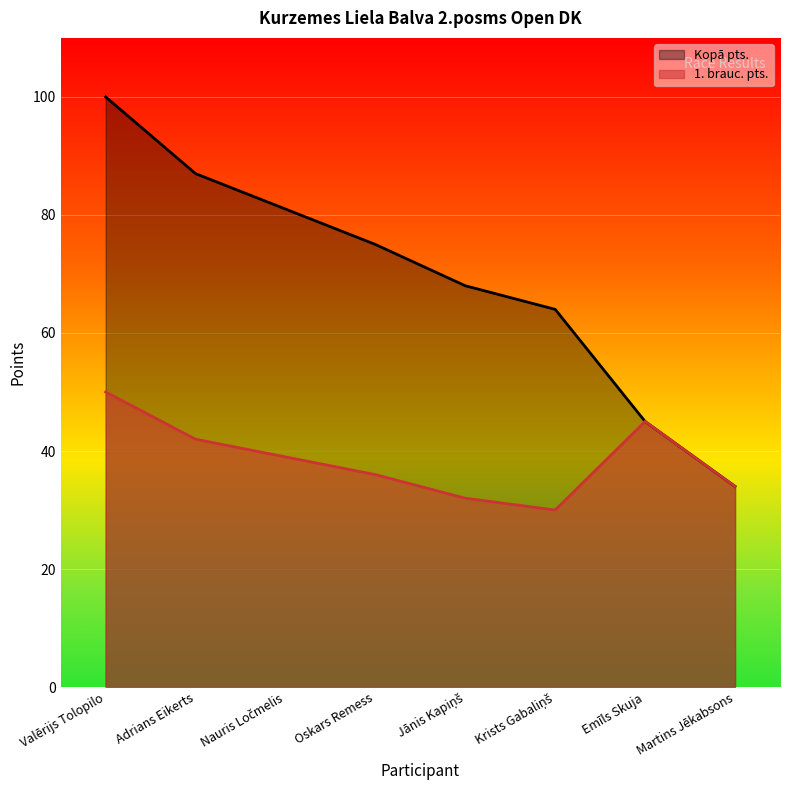

Is the value of Kopā pts. at Adrians Eikerts greater than the value of 1. brauc. pts. at Jānis Kapiņš?

Yes